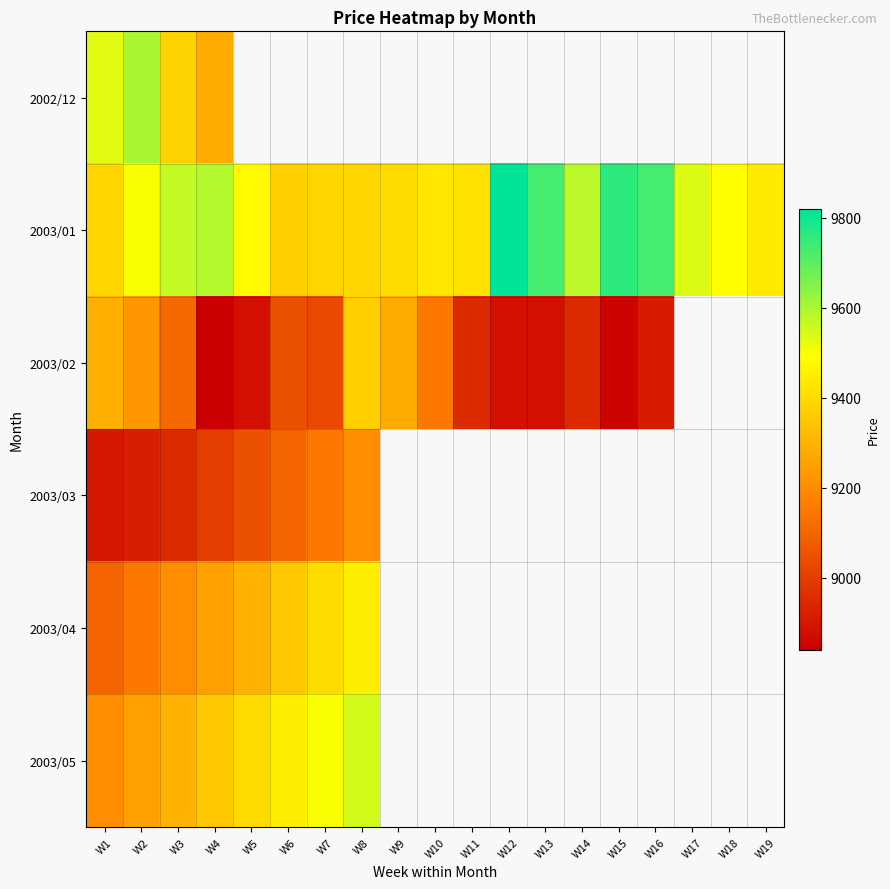

Which series has the largest total across all categories?

2003/01